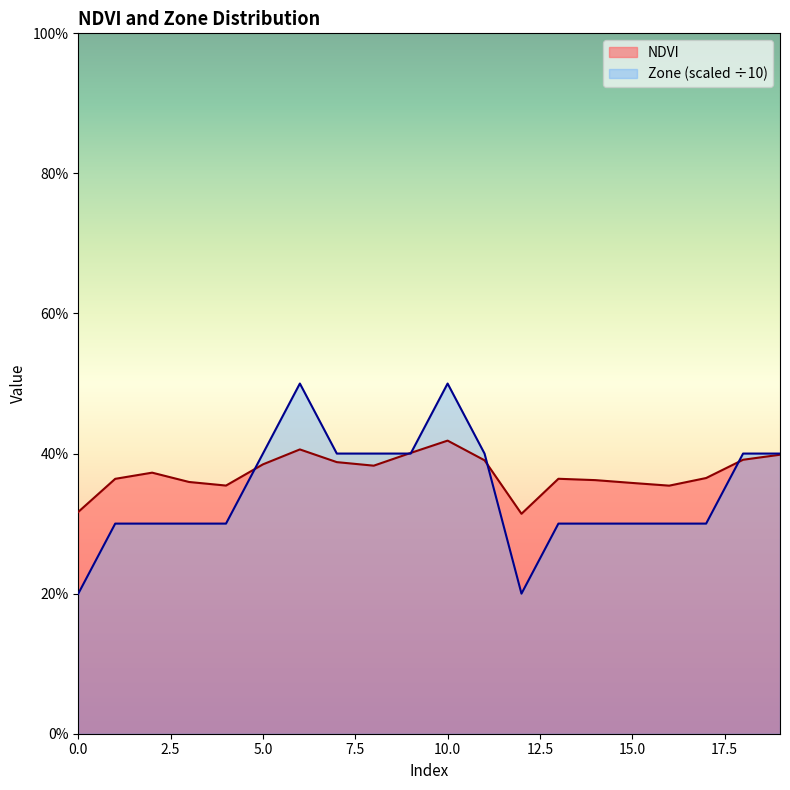

What is the difference between the maximum and minimum values in the NDVI series?

0.1